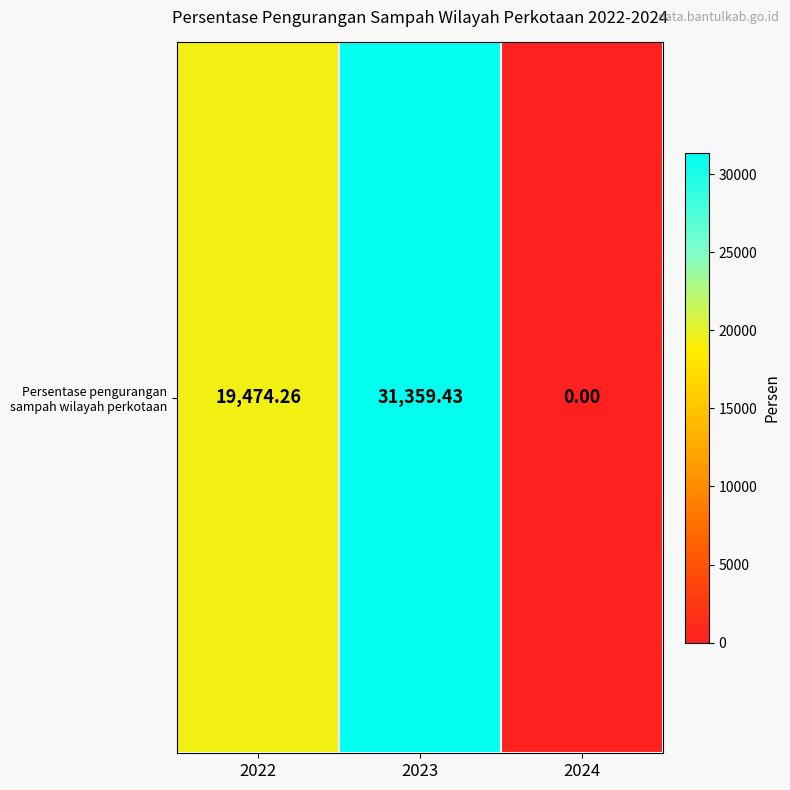

How many data points are above 19474?

2